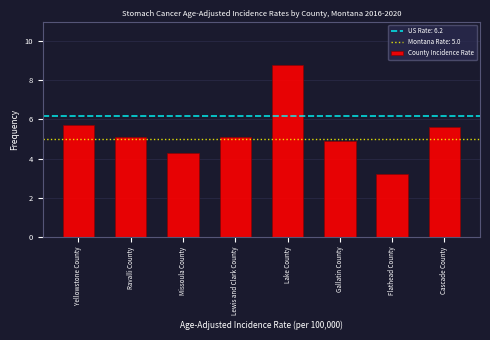

Reading left to right, what are all the values shown in this chart?

5.7	5.1	4.3	5.1	8.8	4.9	3.2	5.6